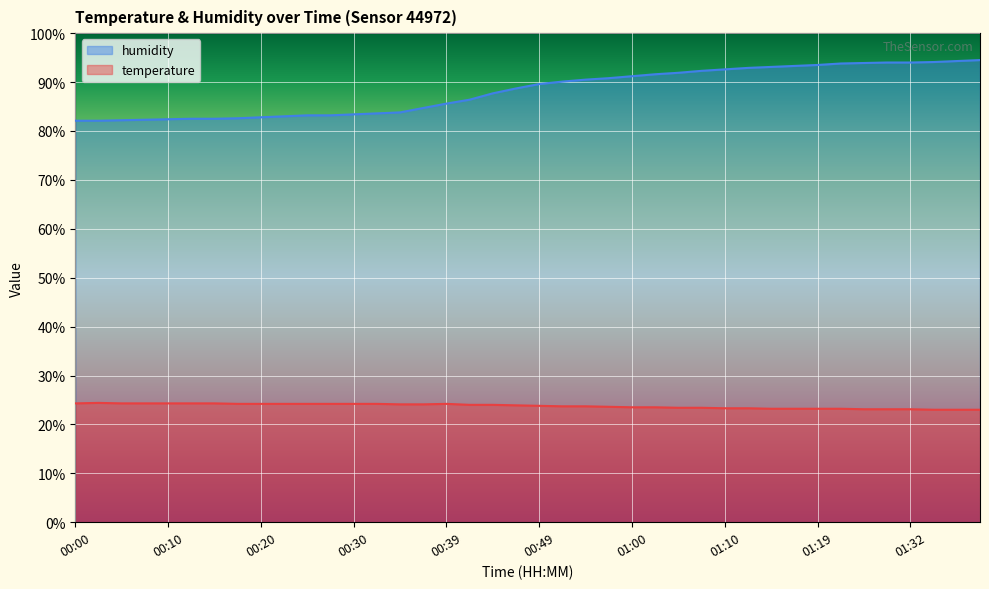

Rank the series at 00:37 from lowest to highest value.

temperature, humidity